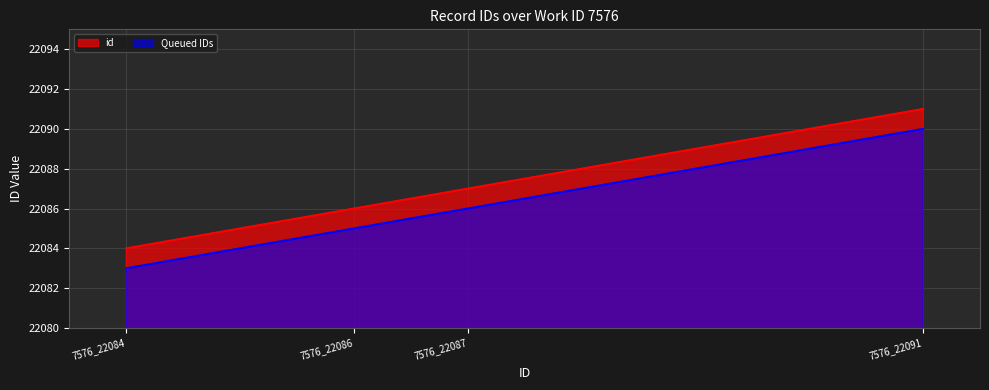

Count the number of data series in this chart.

2